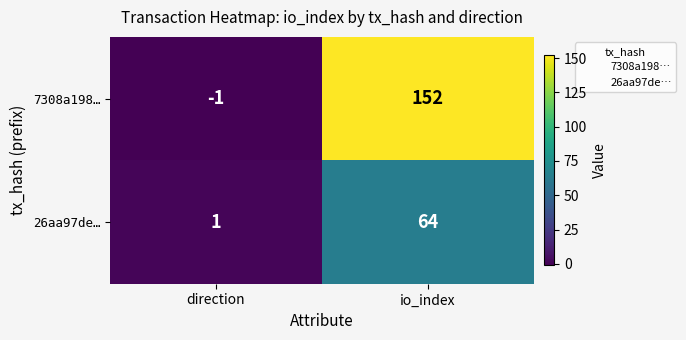

At which label does 7308a198… reach its peak?

io_index